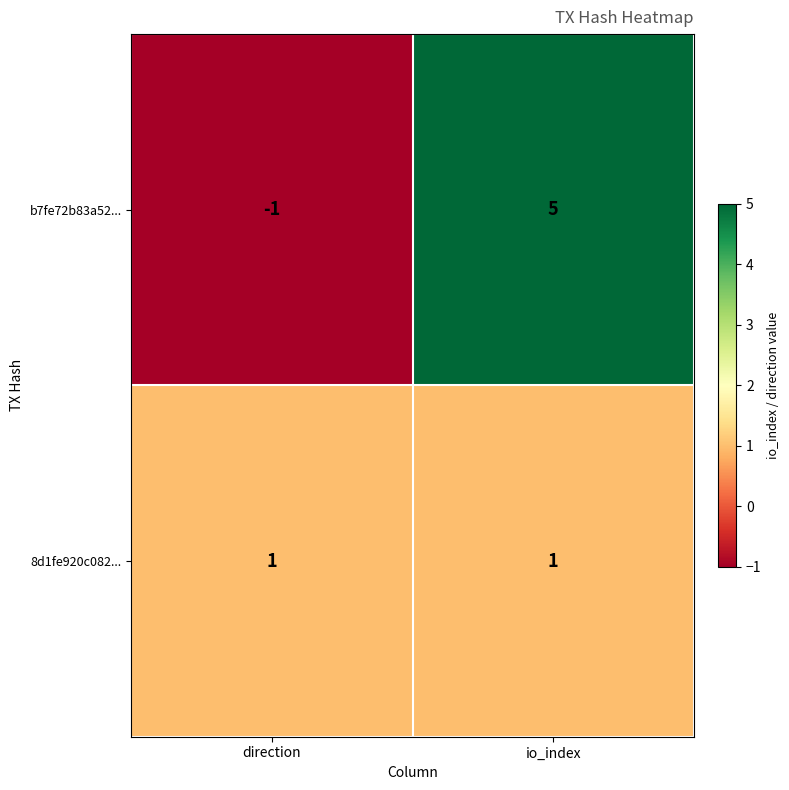

List the series in order of their overall mean, lowest first.

8d1fe920c082..., b7fe72b83a52...